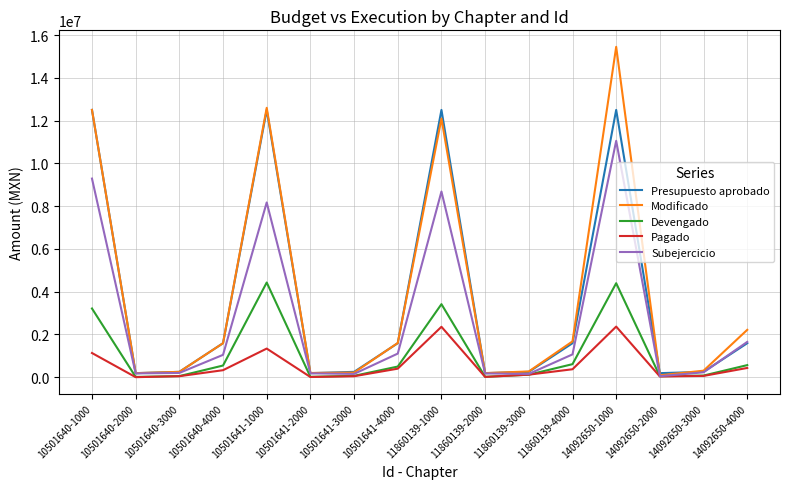

What is the sum of the Presupuesto aprobado values at 14092650-2000 and 11860139-3000?

436008.8